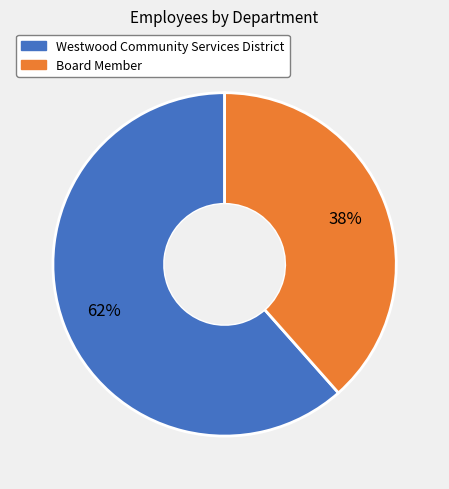

To the nearest percent, what is the combined percentage of Westwood Community Services District and Board Member?

100%